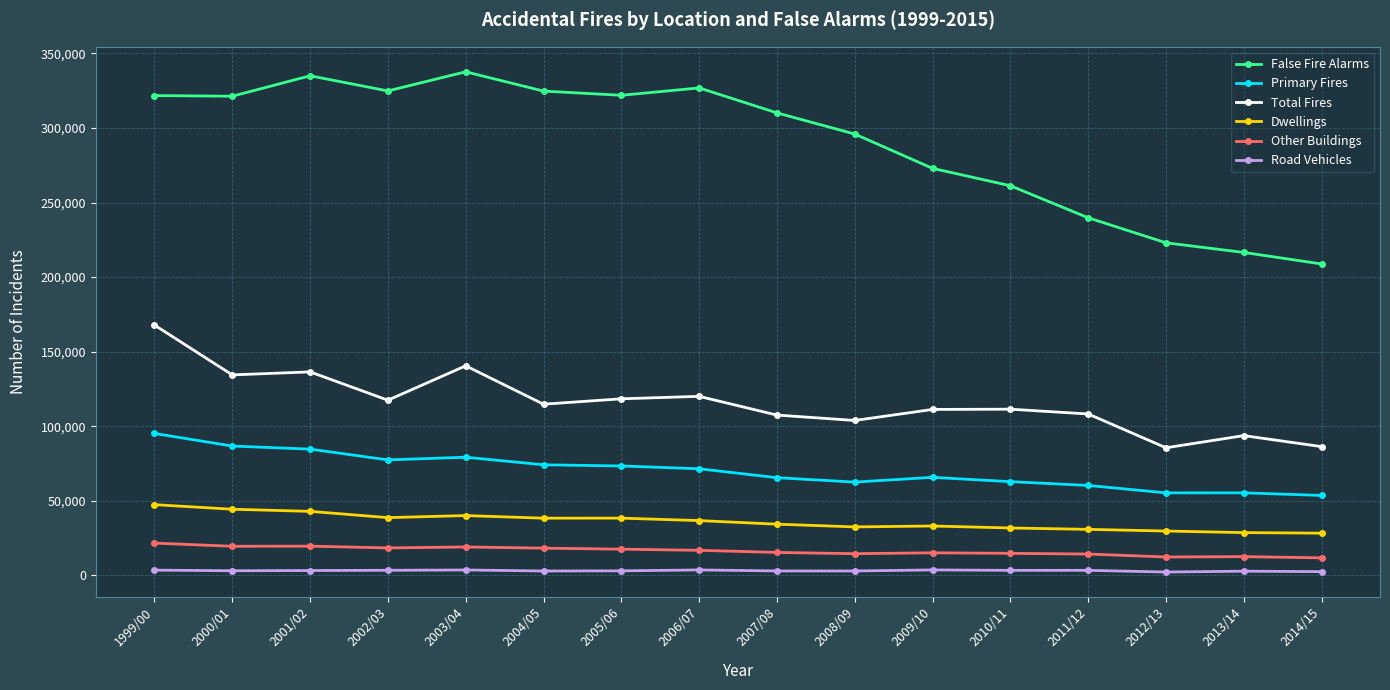

What is the maximum value for Dwellings?

47350